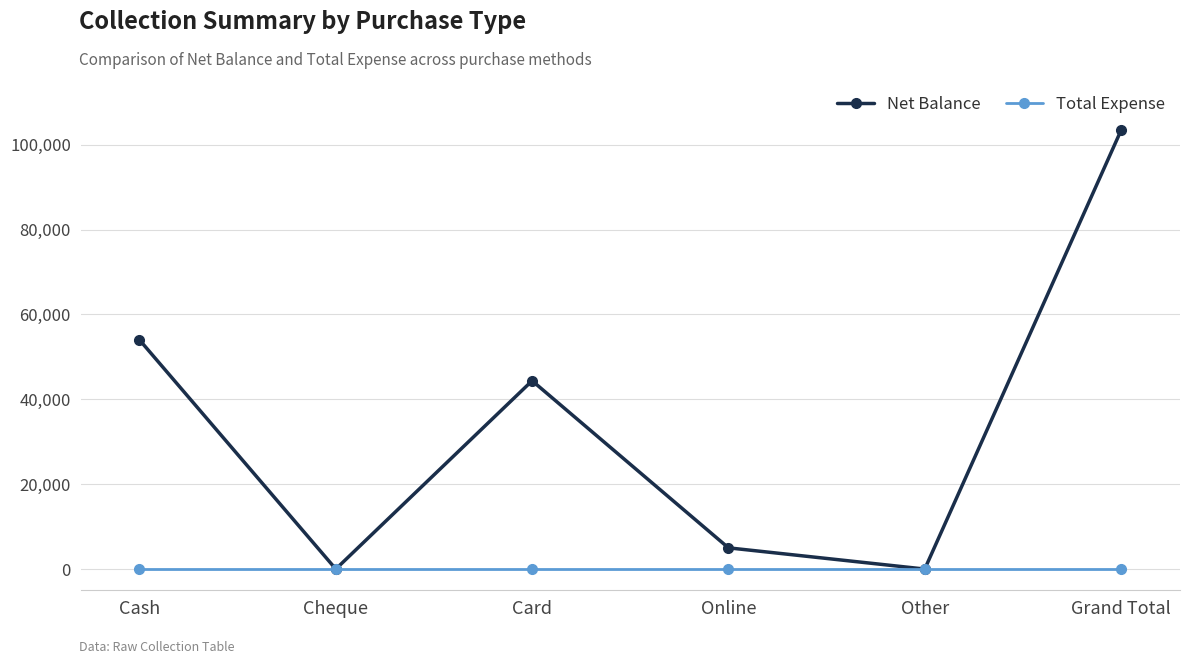

How many interior local peaks does the Net Balance series have?

1